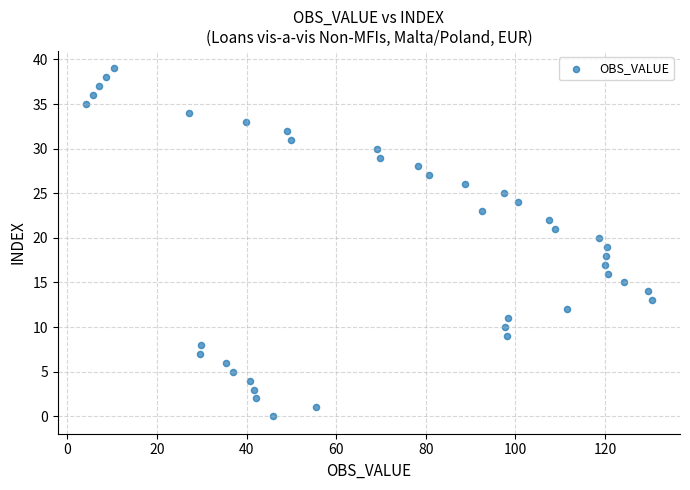

What is the range of Y values (max minus min)?

39